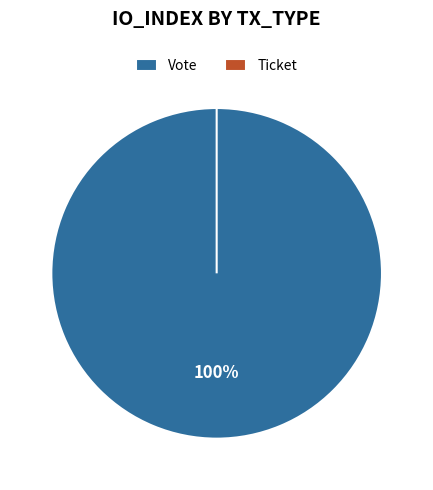

Is the sum of Ticket and Vote greater than half?

Yes